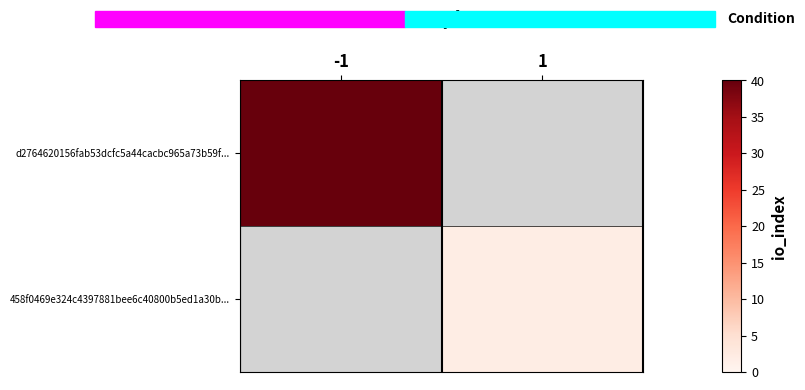

Is the value of 458f0469e324c4397881bee6c40800b5ed1a30b... at -1 greater than the value of d2764620156fab53dcfc5a44cacbc965a73b59f... at -1?

No